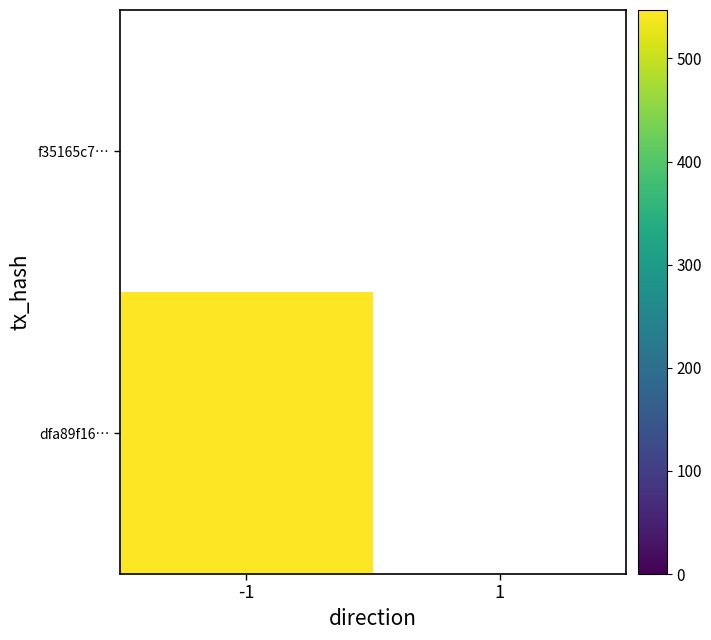

Rank the categories by dfa89f16ee3ec9c688b0692202deab0063ebf80 value from lowest to highest.

1, -1